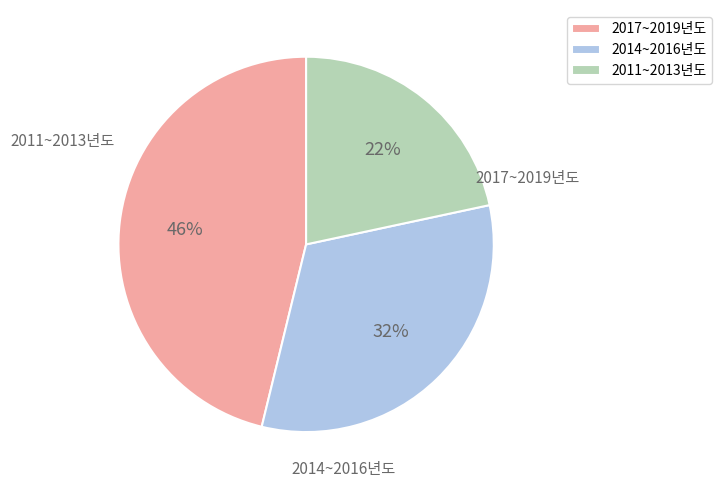

To the nearest percent, what is the combined percentage of 2014~2016년도 and 2017~2019년도?

78%